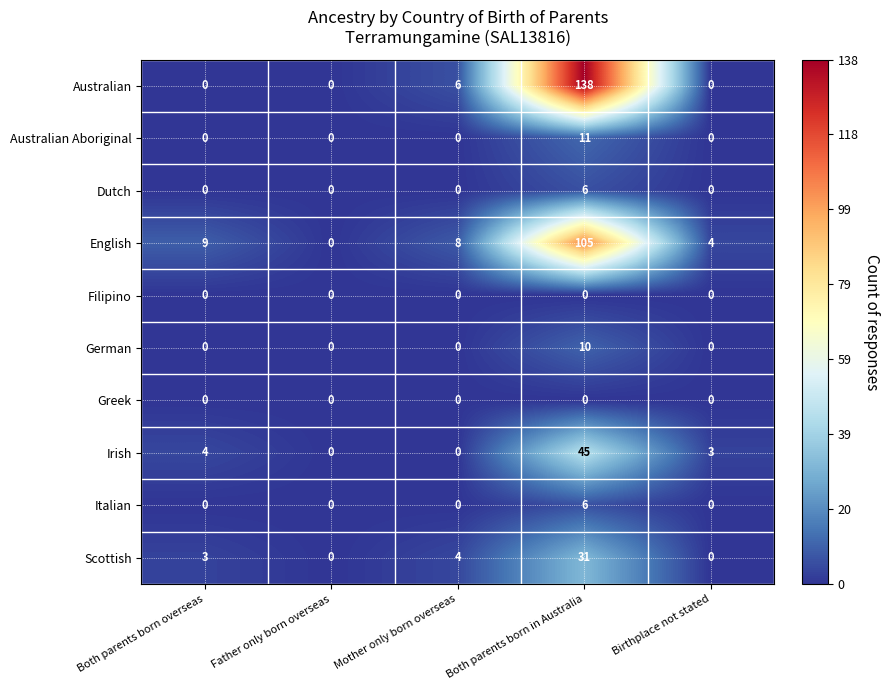

Between Father only born overseas and Both parents born in Australia, which series saw the biggest shift?

Australian